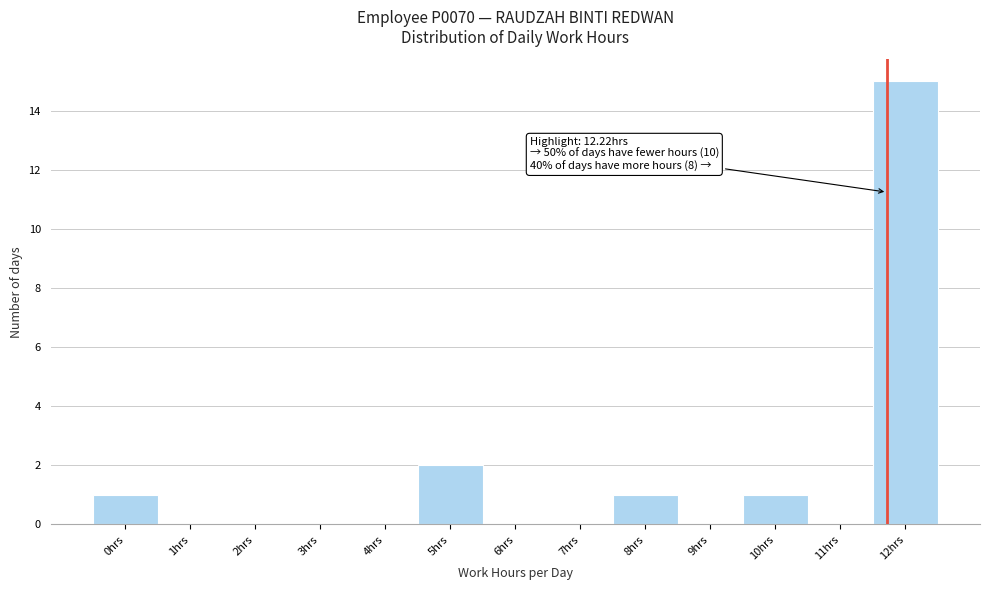

Reading left to right, what are all the values shown in this chart?

0hrs=1	1hrs=0	2hrs=0	3hrs=0	4hrs=0	5hrs=2	6hrs=0	7hrs=0	8hrs=1	9hrs=0	10hrs=1	11hrs=0	12hrs=15